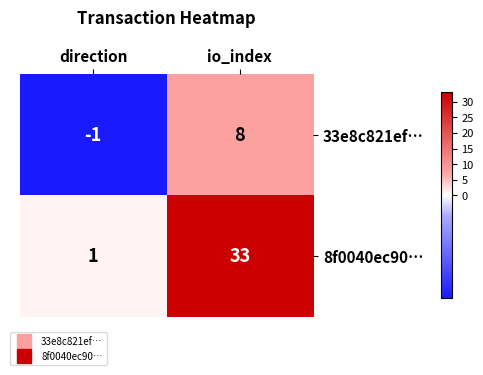

Which category has the lowest value in the 8f0040ec90… series?

direction